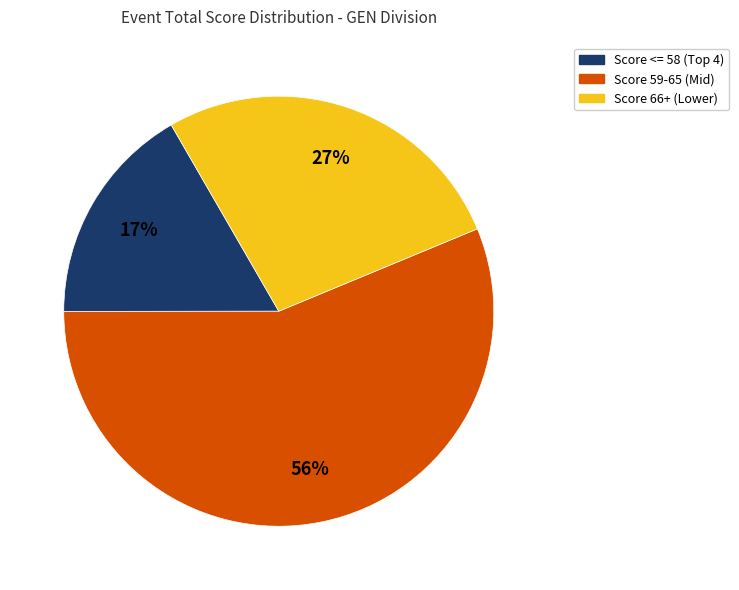

Is there a majority slice in this chart?

Yes